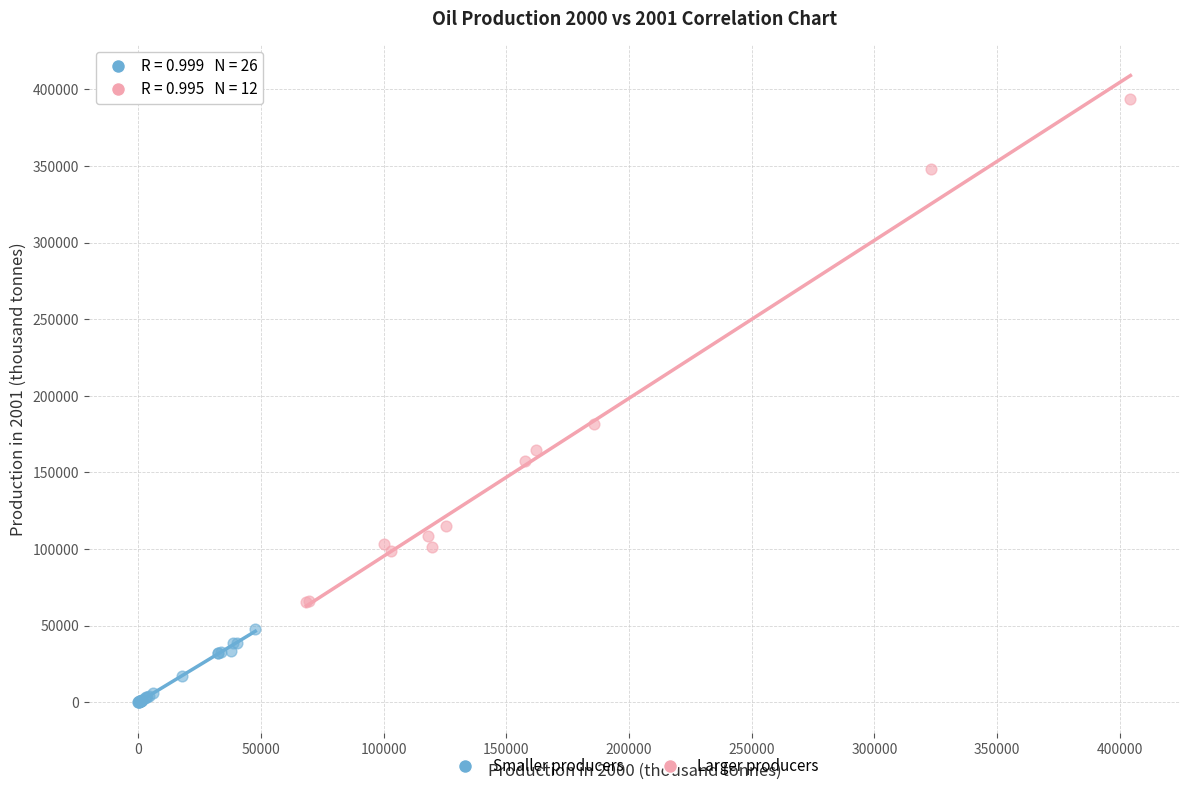

Which series has the largest Y range (max minus min)?

Larger producers